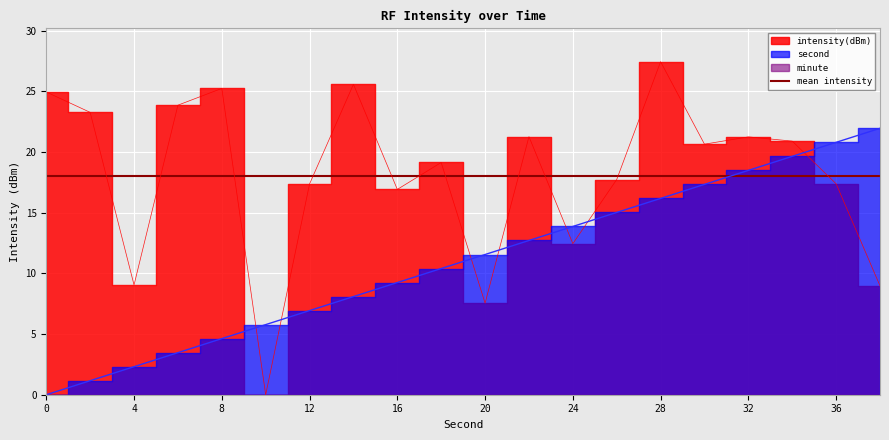

What is the sum of all second values?

219.6